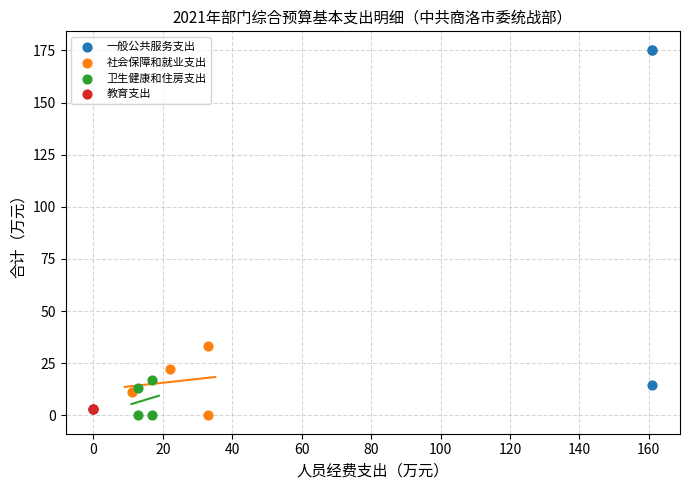

Which series contains the highest Y value?

一般公共服务支出